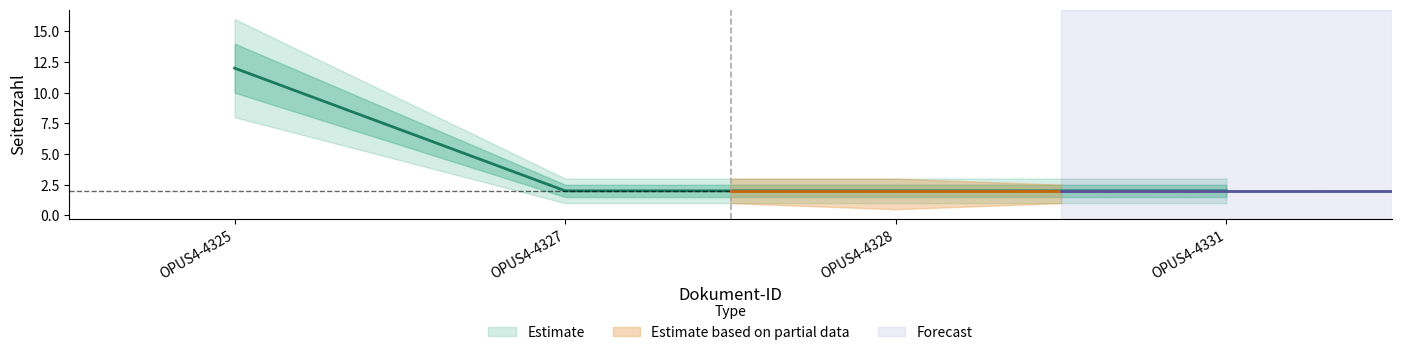

How many data points are above 2?

1